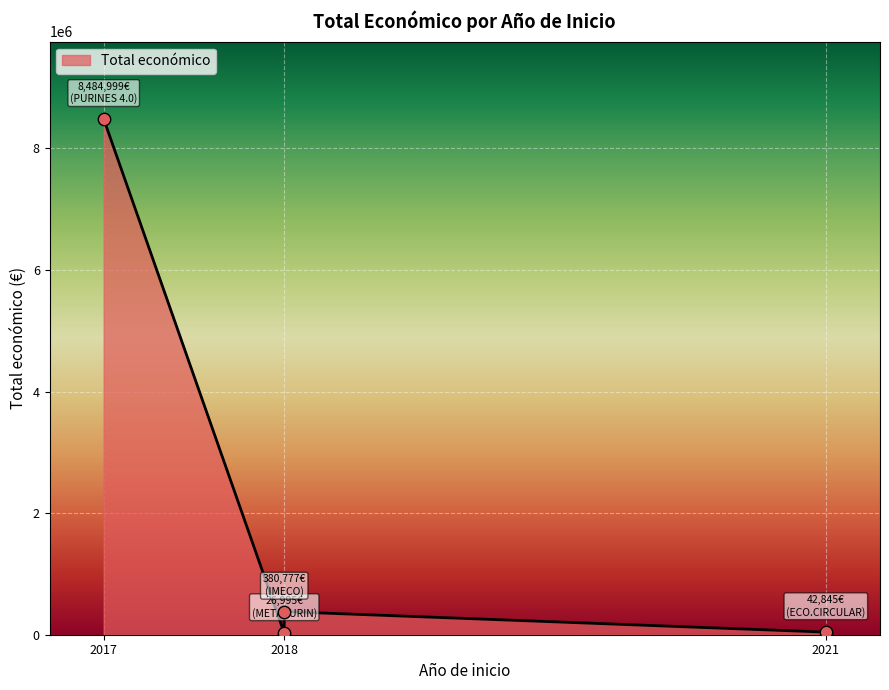

Approximately how many times larger is the value at 2021 compared to 2018?

0.1